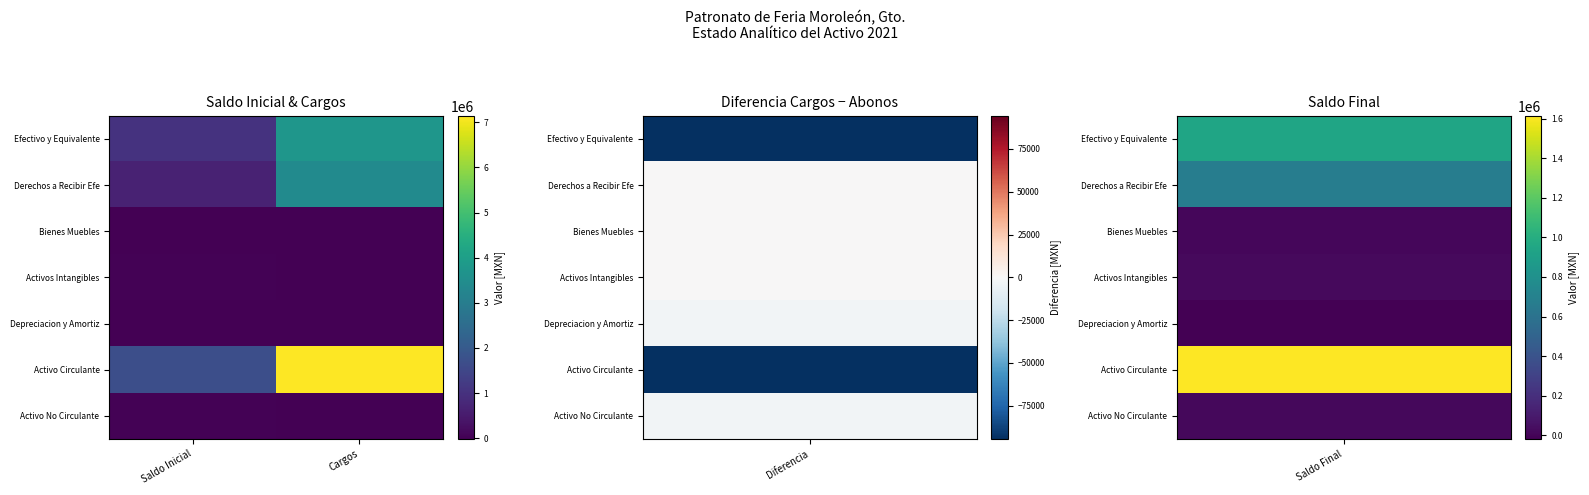

Rank the series by their maximum value, from highest to lowest.

Activo Circulante, Efectivo y Equivalente, Derechos a Recibir Efe, Activos Intangibles, Activo No Circulante, Bienes Muebles, Depreciacion y Amortiz